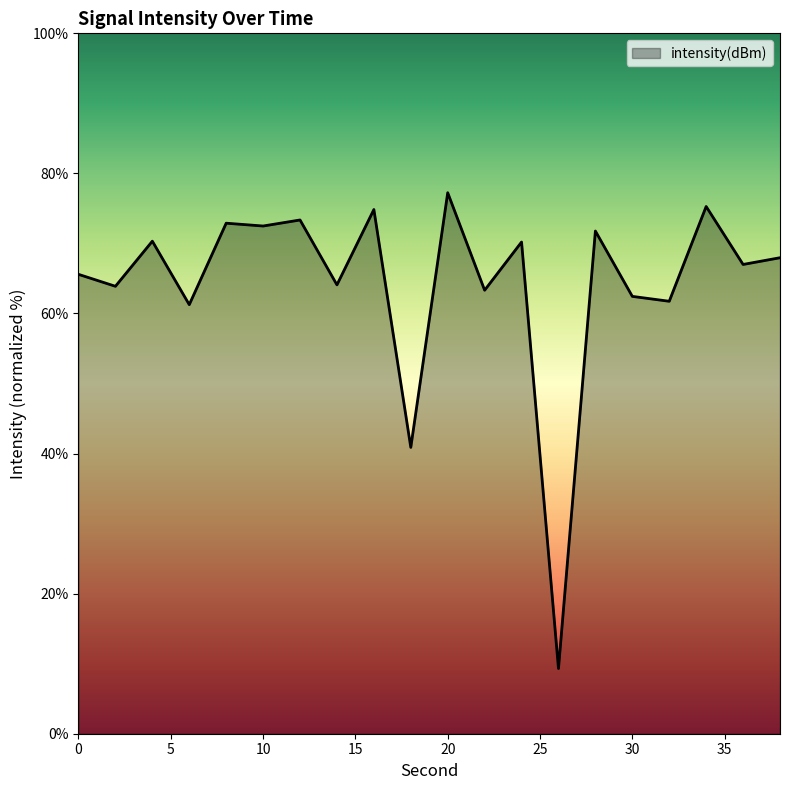

At which category does the data reach its first local peak?

4